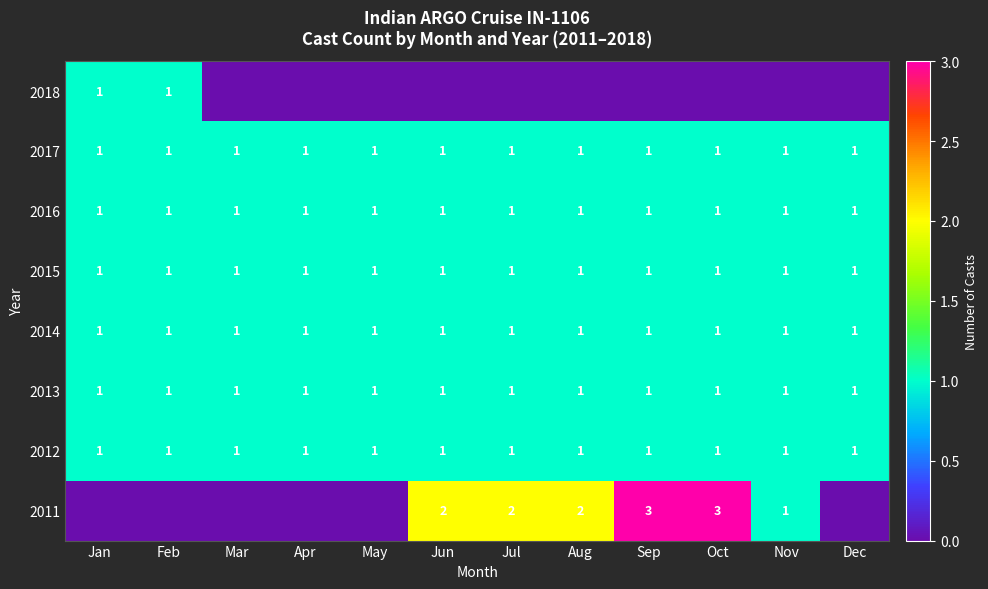

What is the sum of all 2017 values?

12